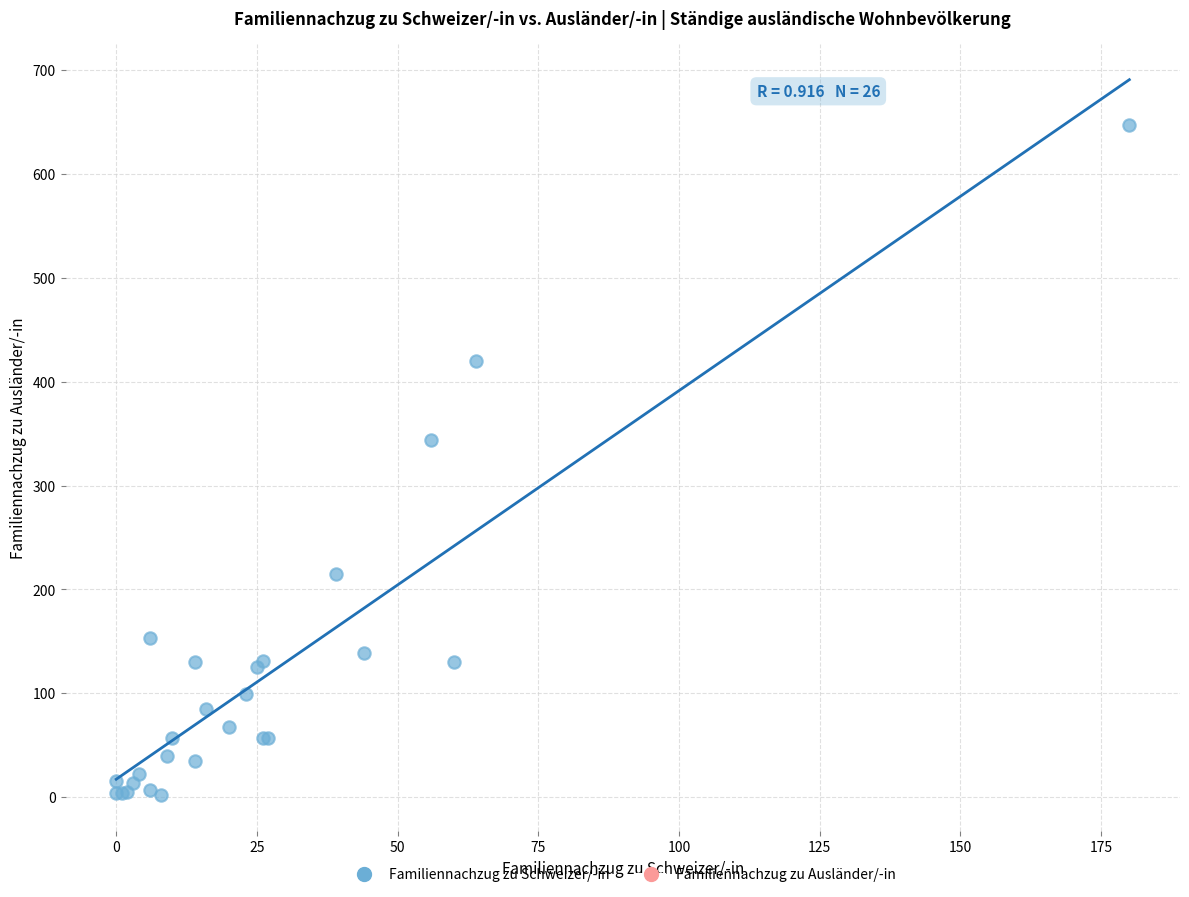

What Y value in the scatter plot is closest to 324?

344